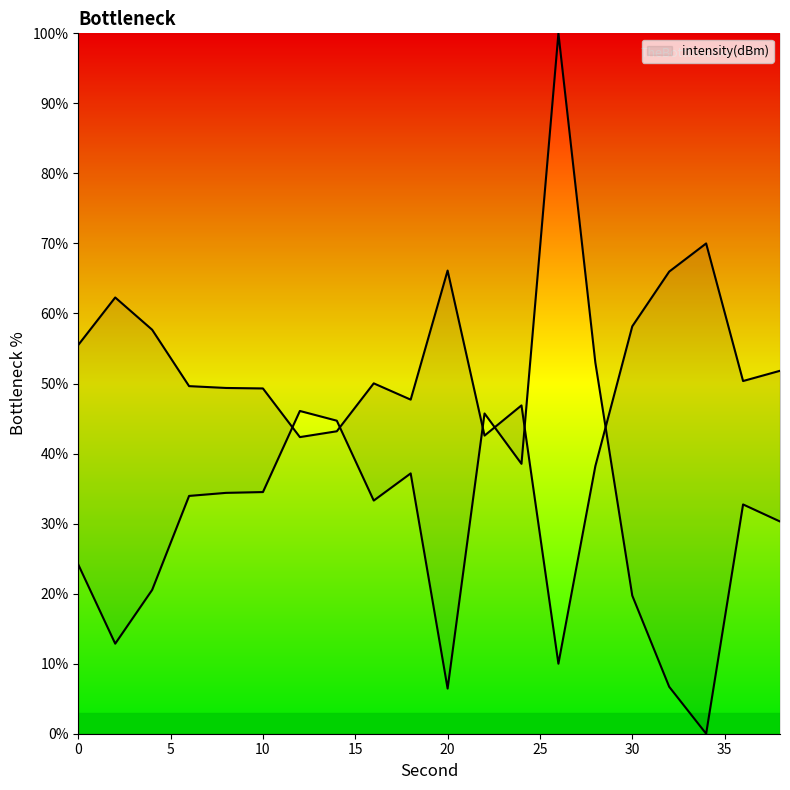

The value at 30 is 10.7. True or false?

False